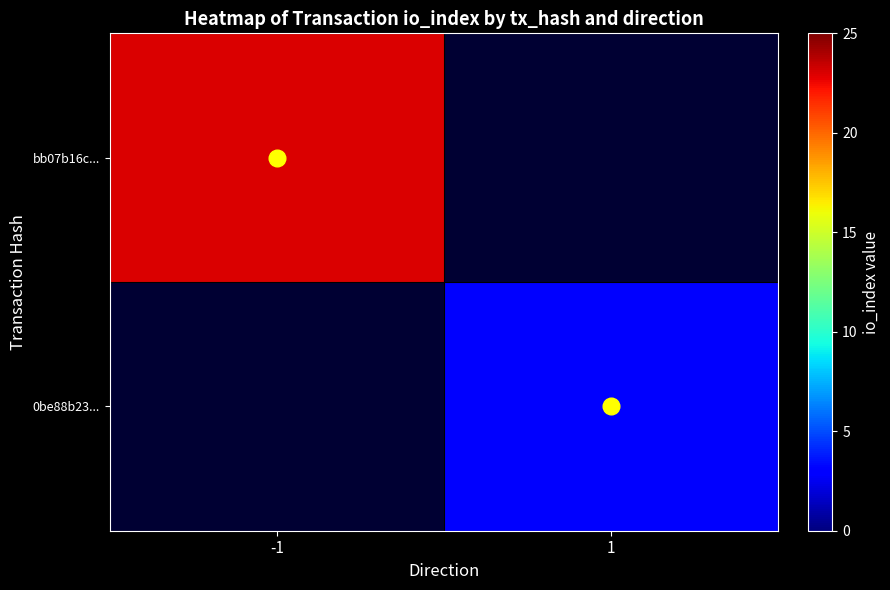

Is the value of bb07b16c... at 1 greater than the value of 0be88b23... at 1?

No